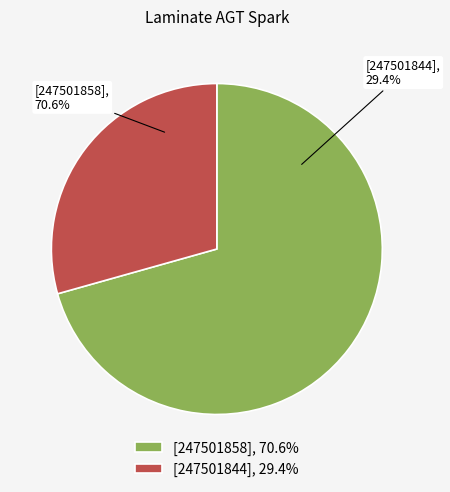

To the nearest percent, what percentage of the pie is 247501858?

71%